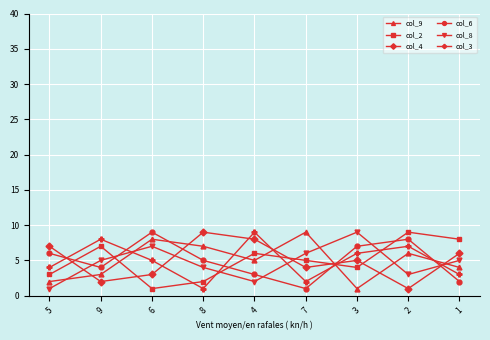

Between 6 and 7, which series saw the biggest shift?

col_6